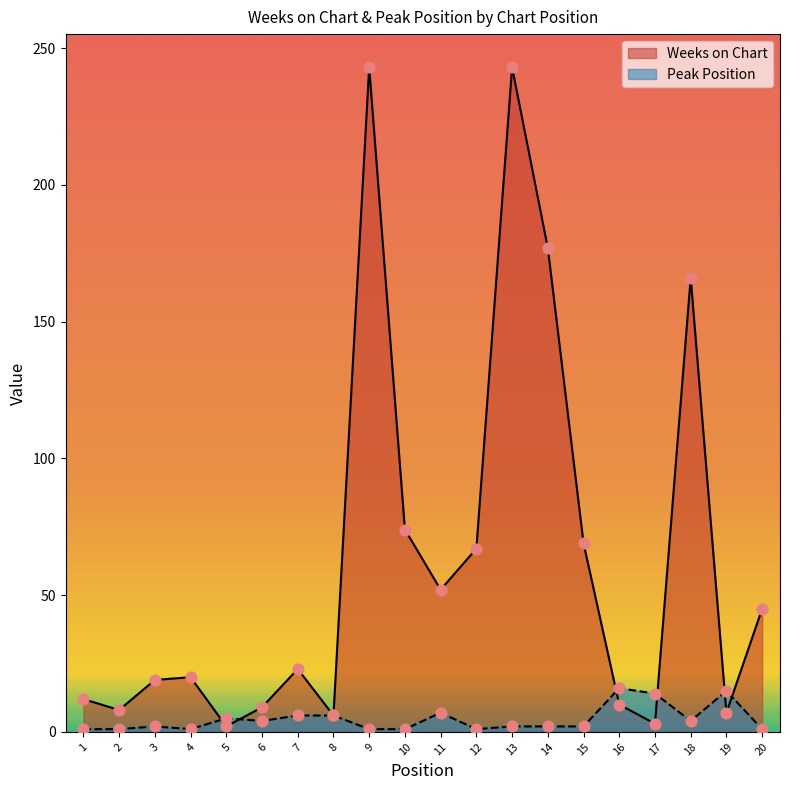

Is the value of Weeks on Chart at 15 greater than the value of Peak Position at 8?

Yes